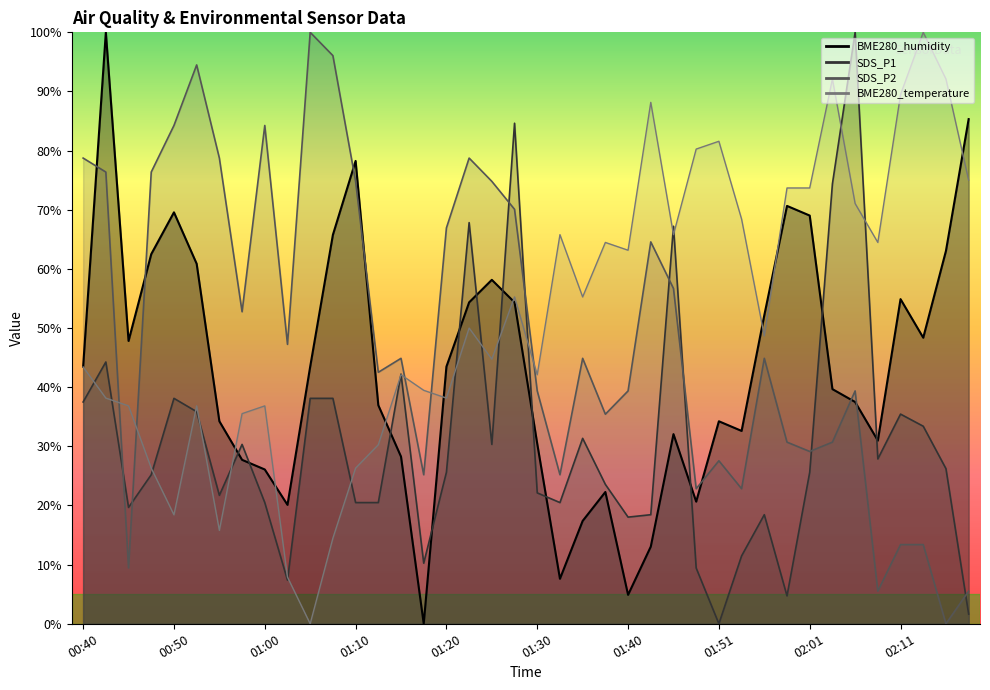

Does the chart display data point markers on the line(s)?

No